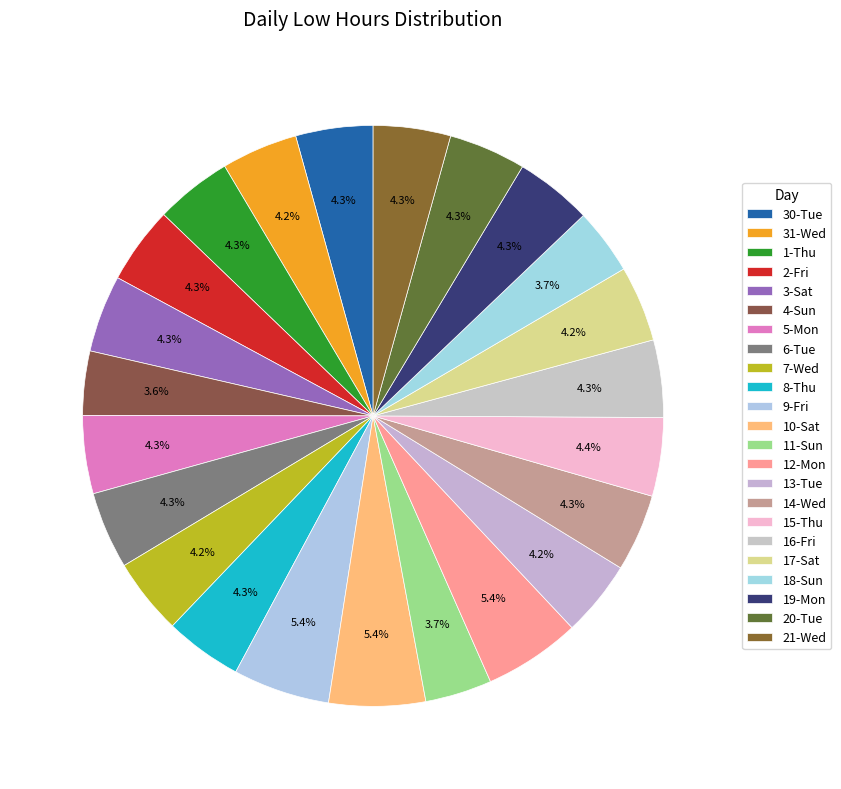

To the nearest percent, what percentage of the pie is 6-Tue?

4%